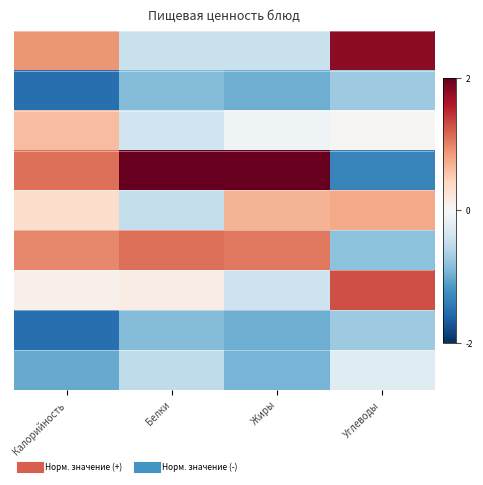

At how many categories does at least one series exceed 0?

4